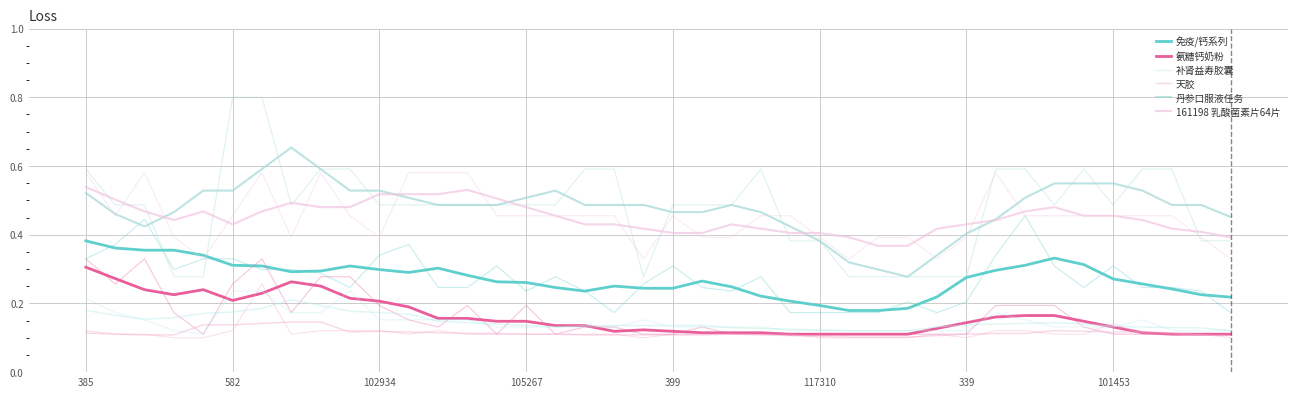

True or false: 免疫/钙系列 and 补肾益寿胶囊 cross at least once.

False